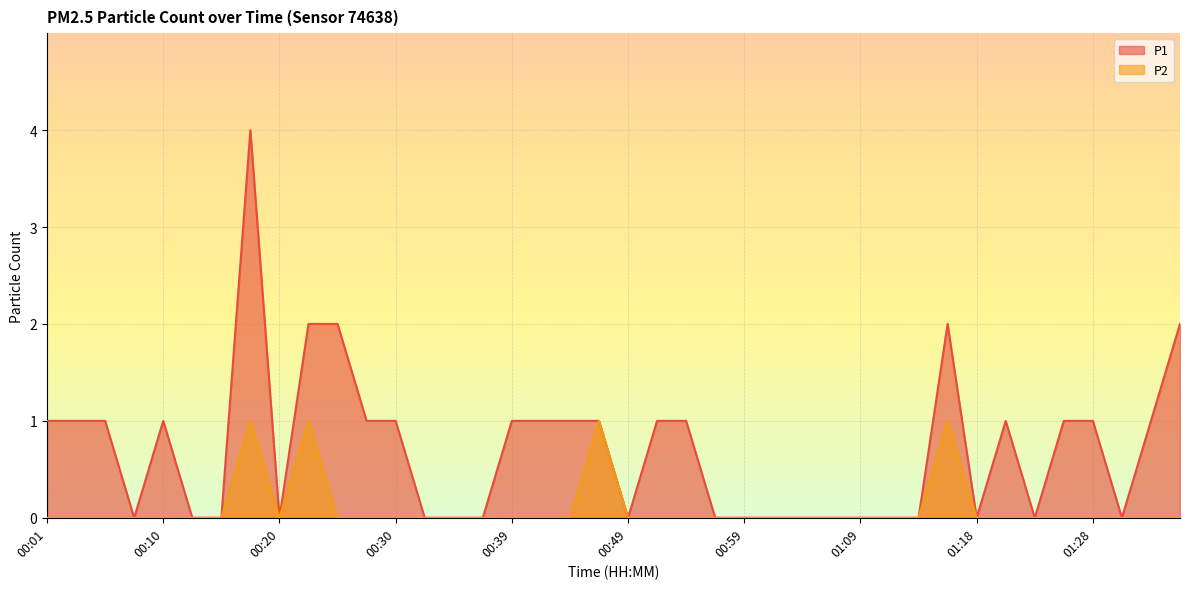

What is the label of the 30th point from the right?

00:25